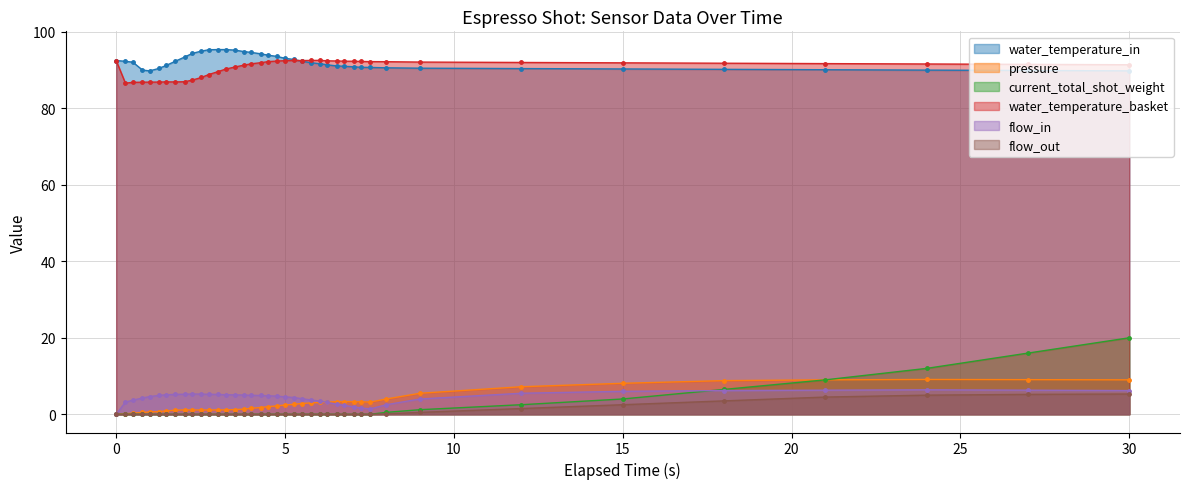

What is the highest value of the flow_out series?

5.3